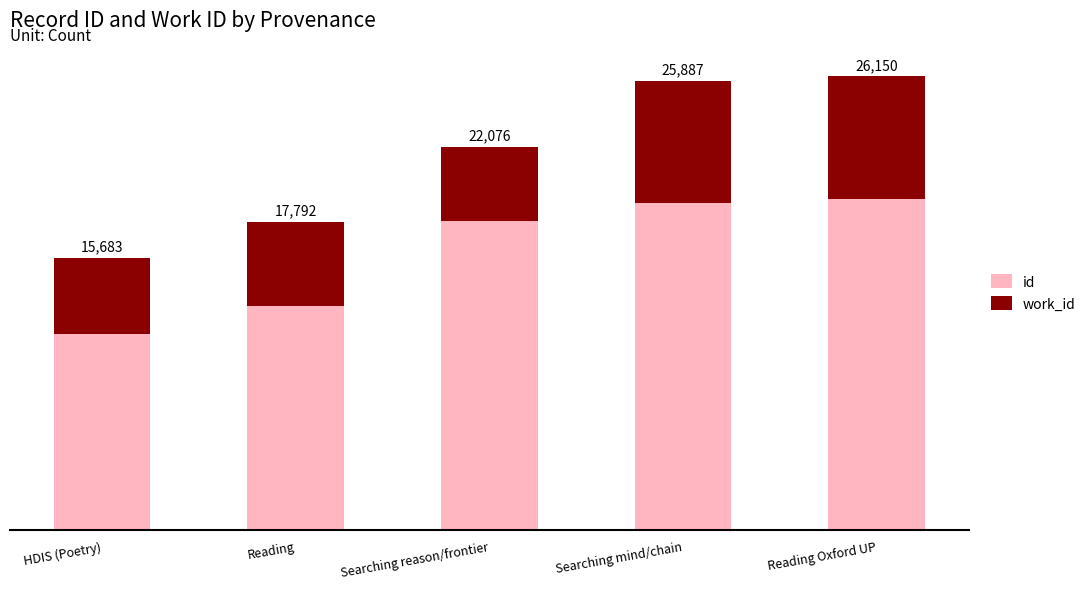

What is the total value across all series at HDIS (Poetry)?

15683